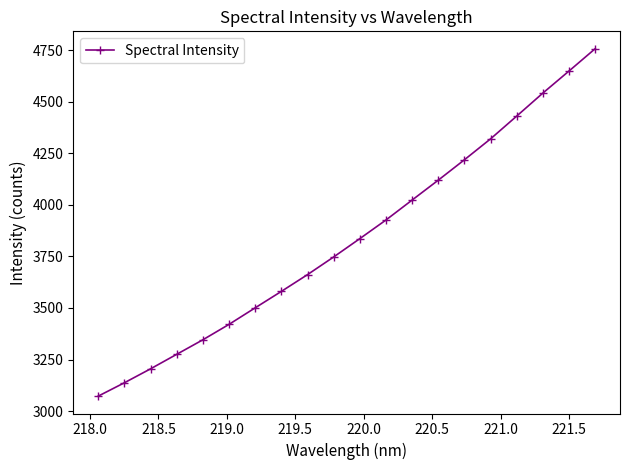

What is the greatest value displayed?

4756.9